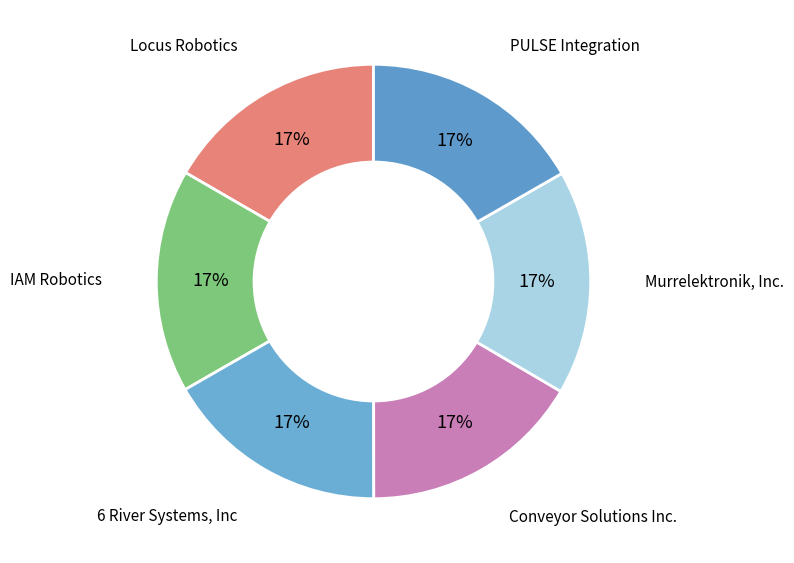

What is the smallest slice in the pie chart?

Conveyor Solutions Inc.